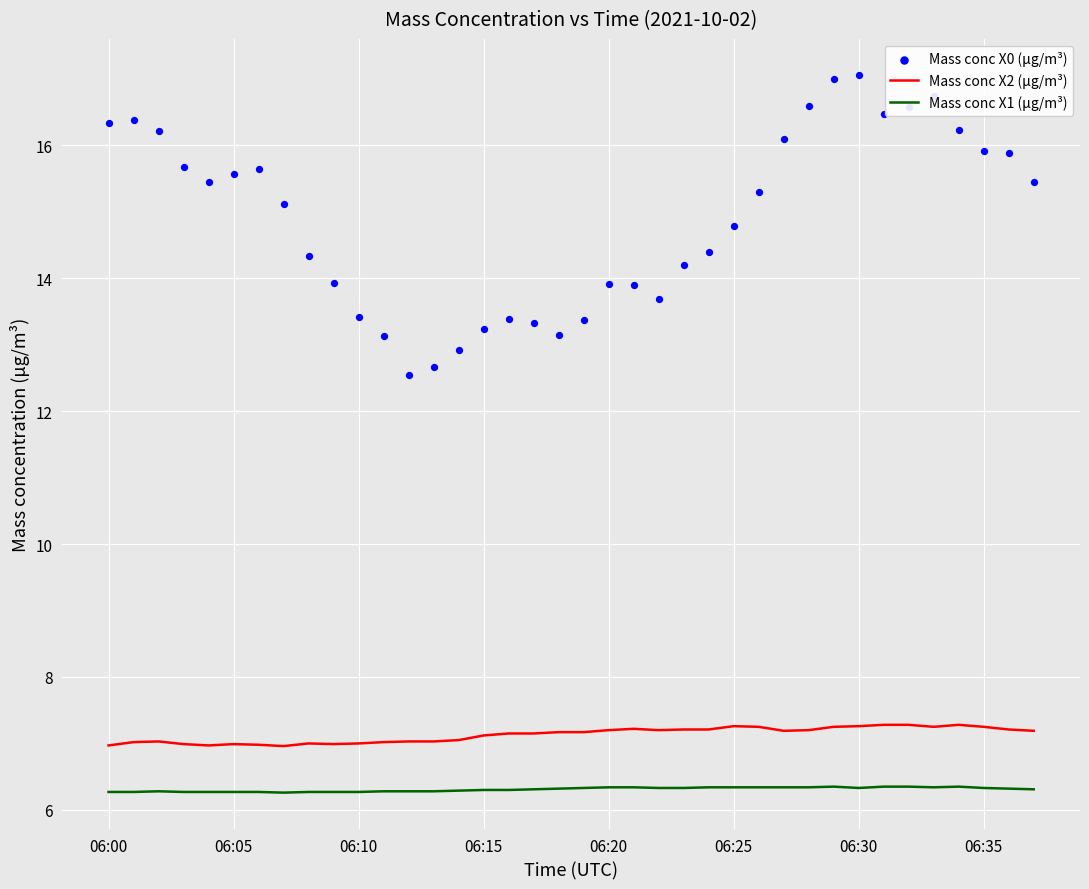

Which series has the largest total across all categories?

Mass conc X0 (μg/m³)